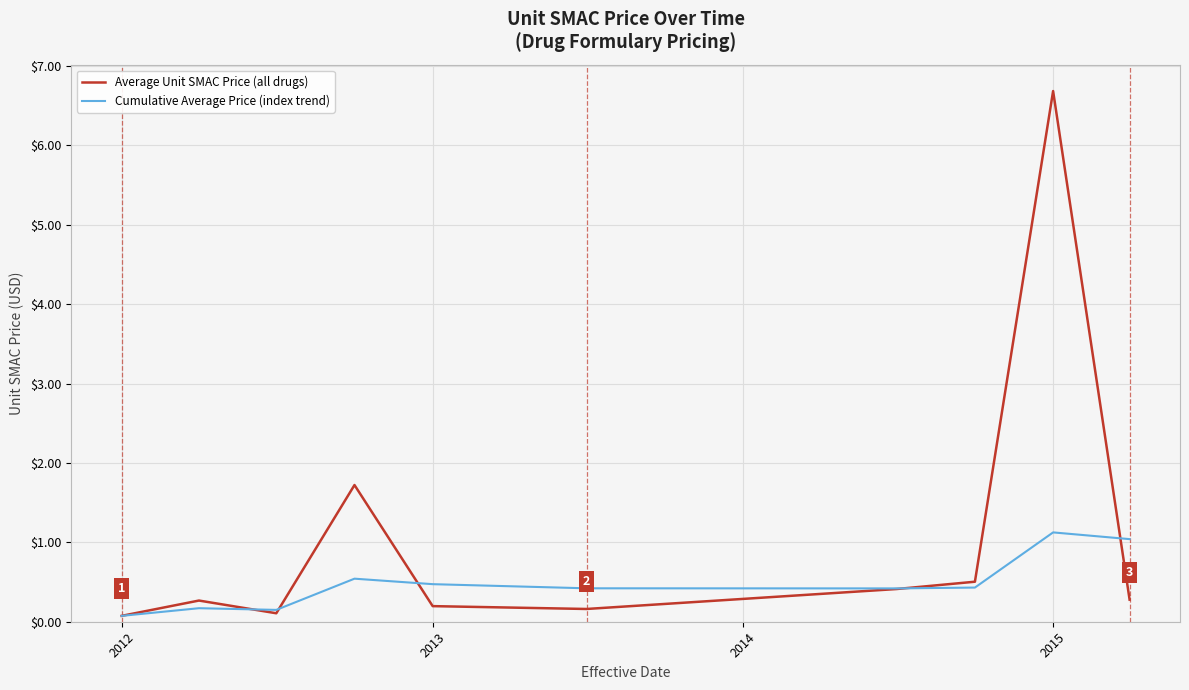

How many categories are shown in the chart?

10